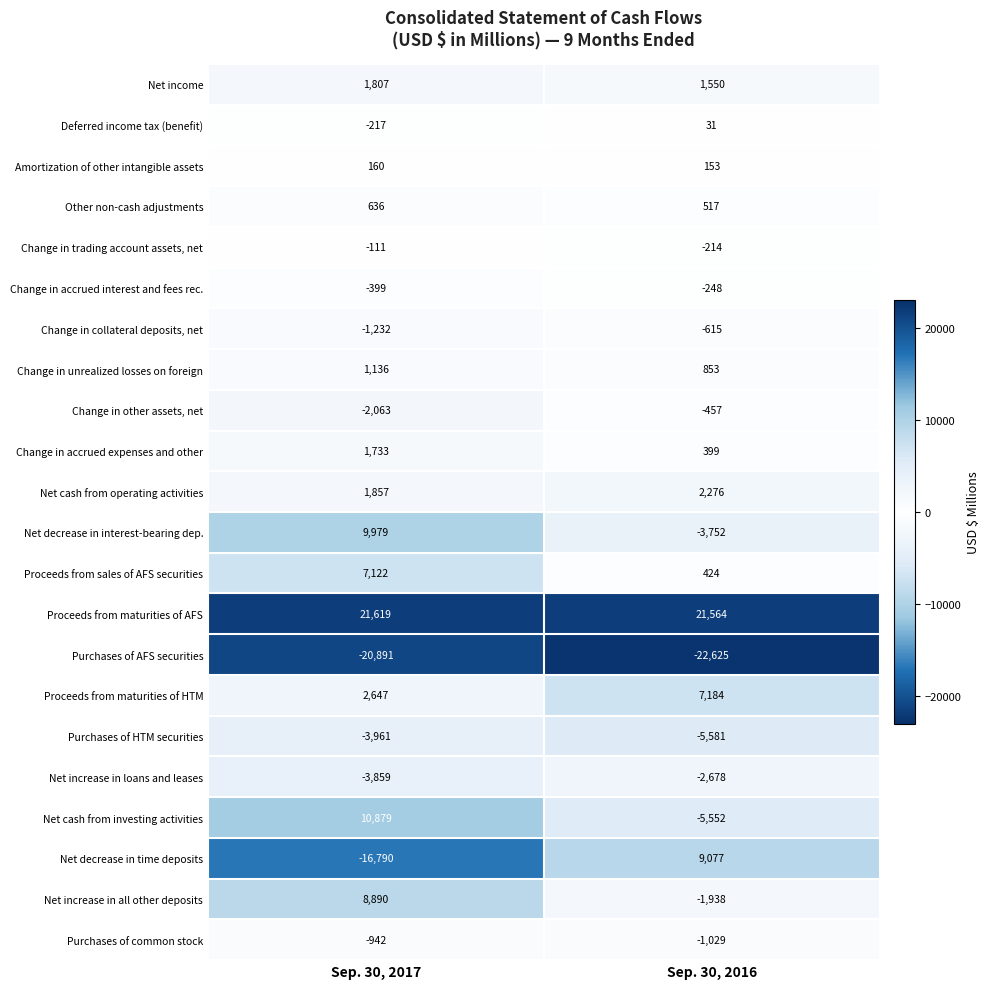

What is the sum of the Deferred income tax (benefit) values at Sep. 30, 2017 and Sep. 30, 2016?

-186